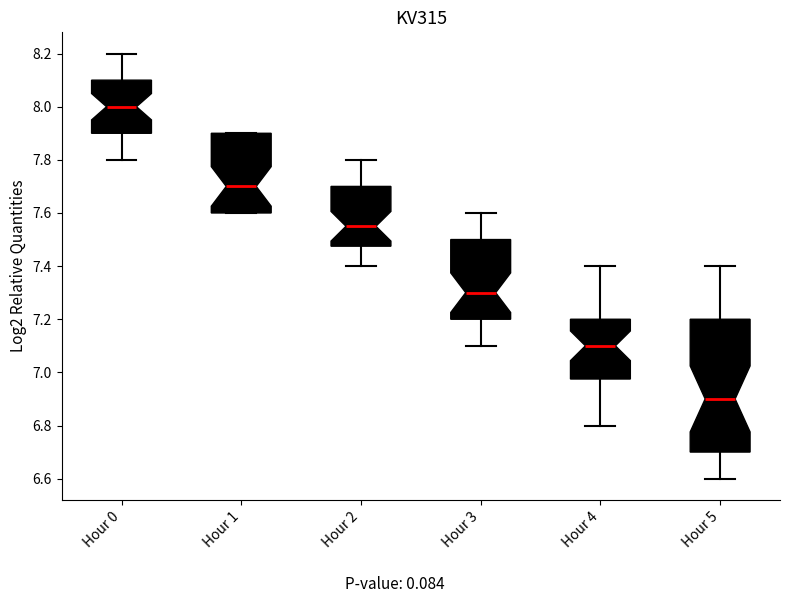

Reading left to right, read every box against the y-axis: the position of its median line, the range the box covers, and the ends of its whiskers. The values are not printed on the chart, so give them approximately, as read against the axis.

Hour 0: median 8.00, box 7.90 to 8.10, whiskers 7.80 to 8.20
Hour 1: median 7.70, box 7.60 to 7.90, whiskers 7.60 to 7.90
Hour 2: median 7.56, box 7.48 to 7.70, whiskers 7.40 to 7.80
Hour 3: median 7.30, box 7.20 to 7.50, whiskers 7.10 to 7.60
Hour 4: median 7.10, box 6.98 to 7.20, whiskers 6.80 to 7.40
Hour 5: median 6.90, box 6.70 to 7.20, whiskers 6.60 to 7.40